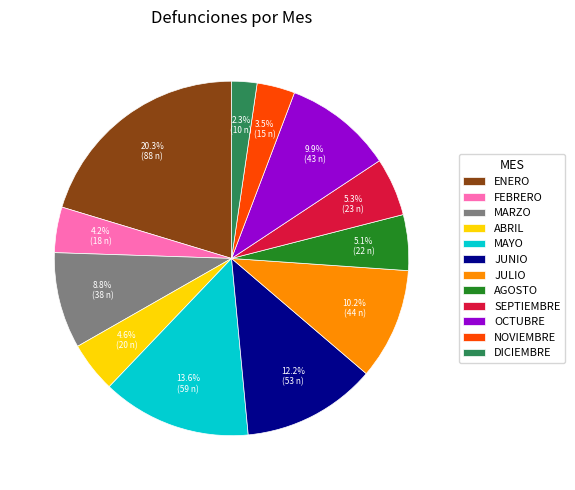

What is the smallest slice in the pie chart?

DICIEMBRE